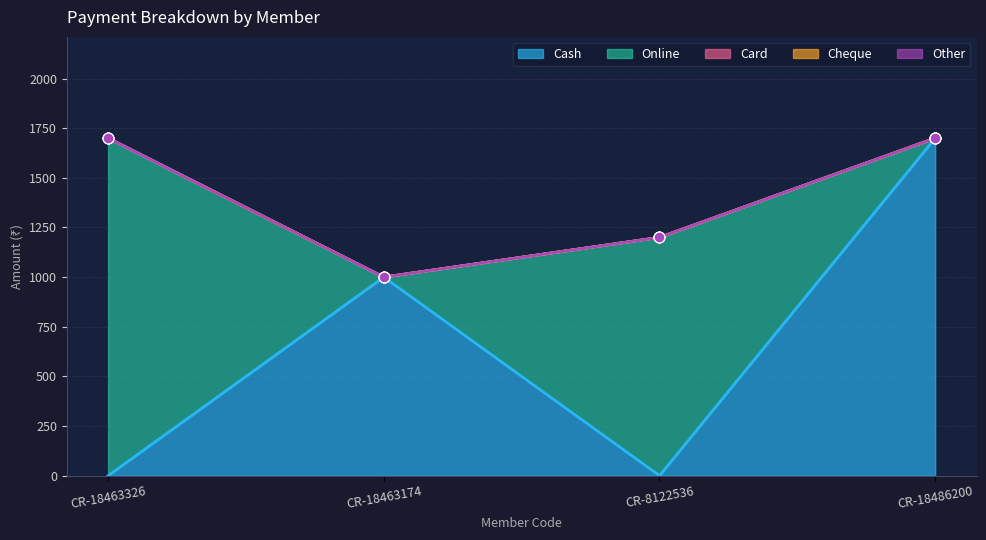

Is the value of Online at CR-18463174 greater than the value of Cash at CR-18463326?

No